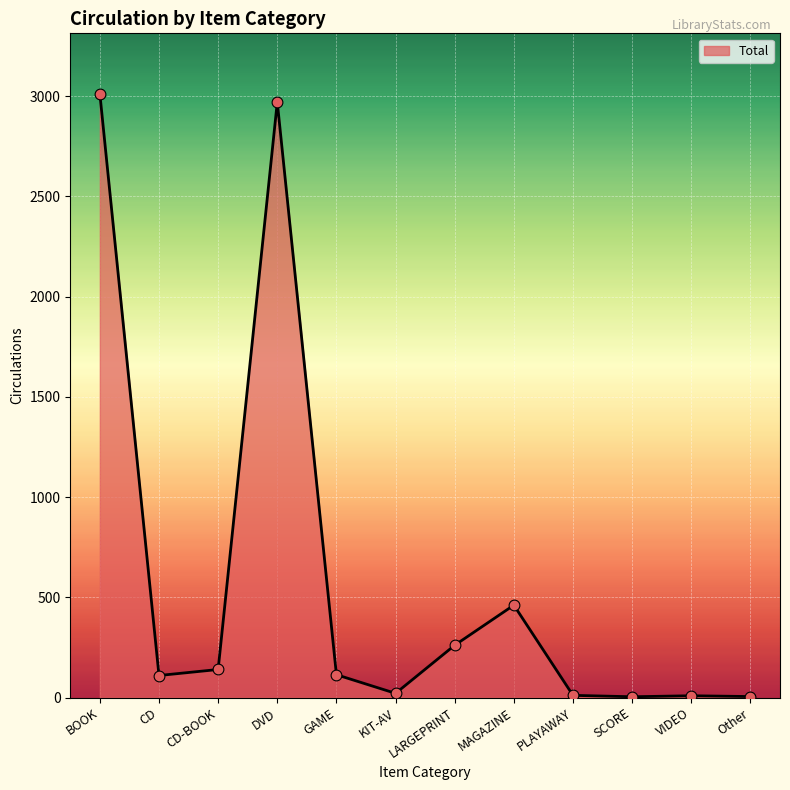

What is the change in value from GAME to MAGAZINE?

+347